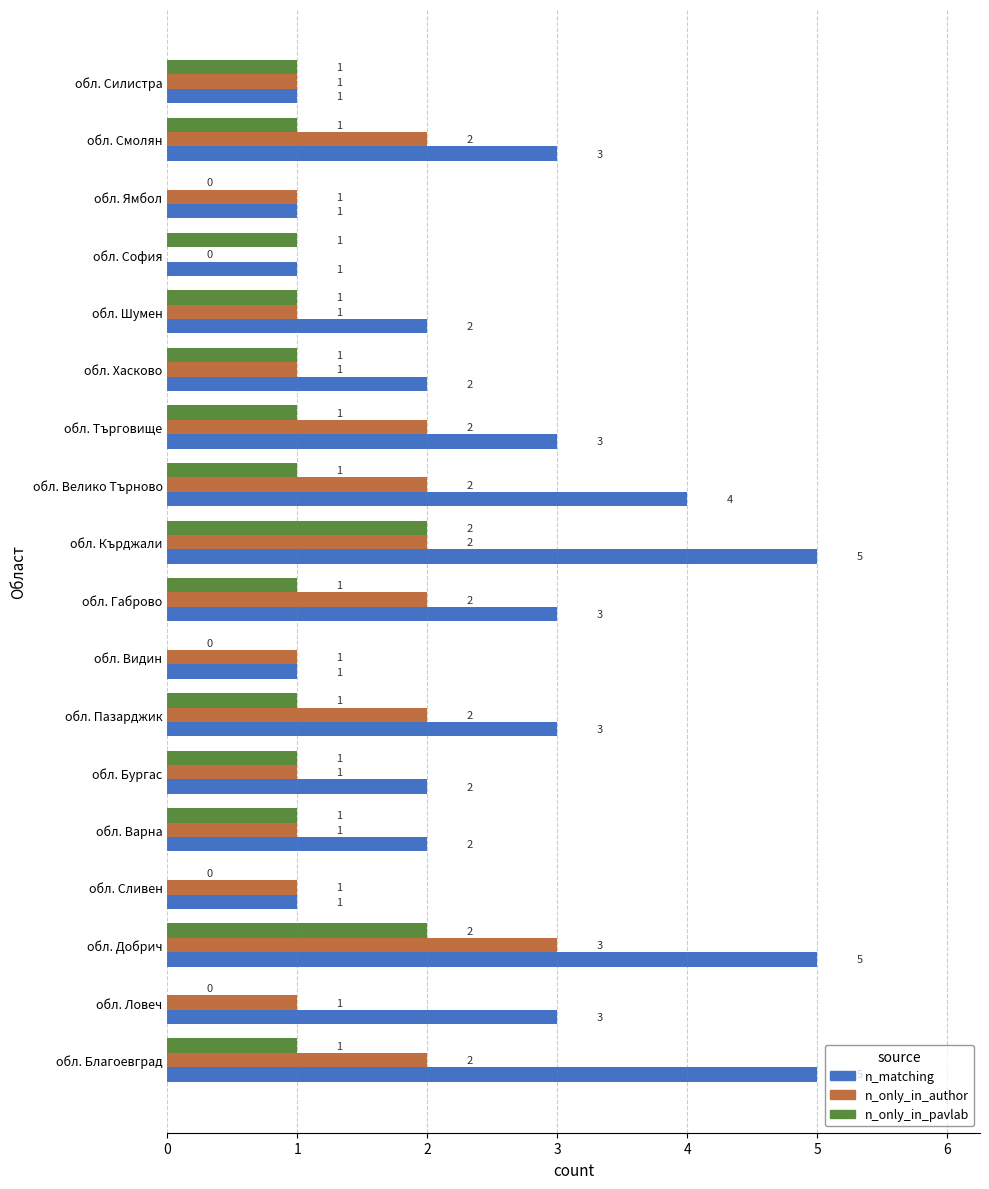

At which category is the sum across all series the highest?

обл. Добрич